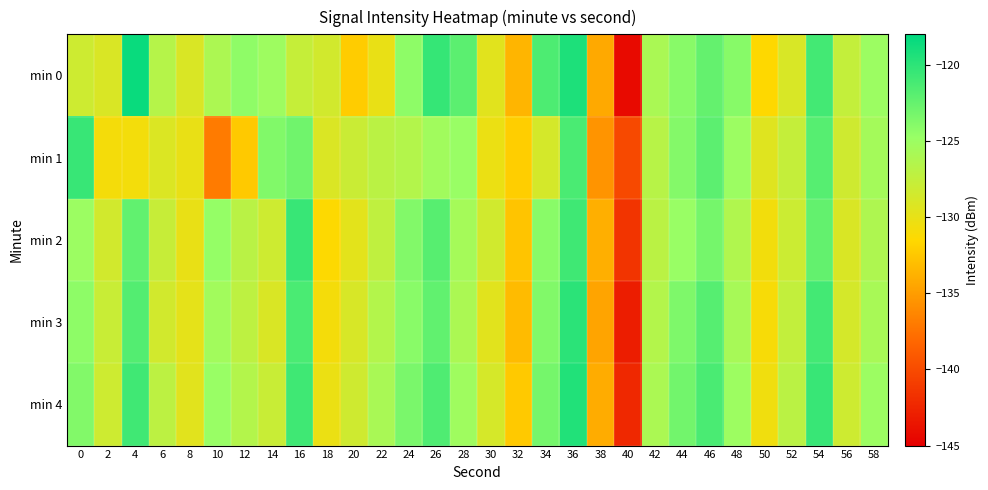

Count the number of categories in the chart.

30